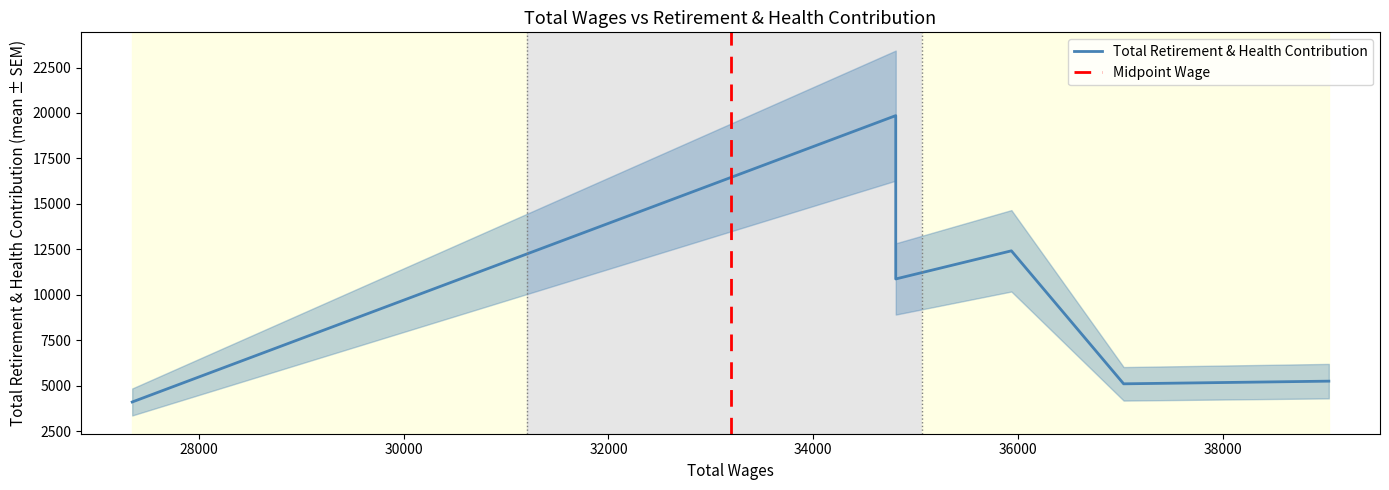

Between 0 and 3, which is larger?

3